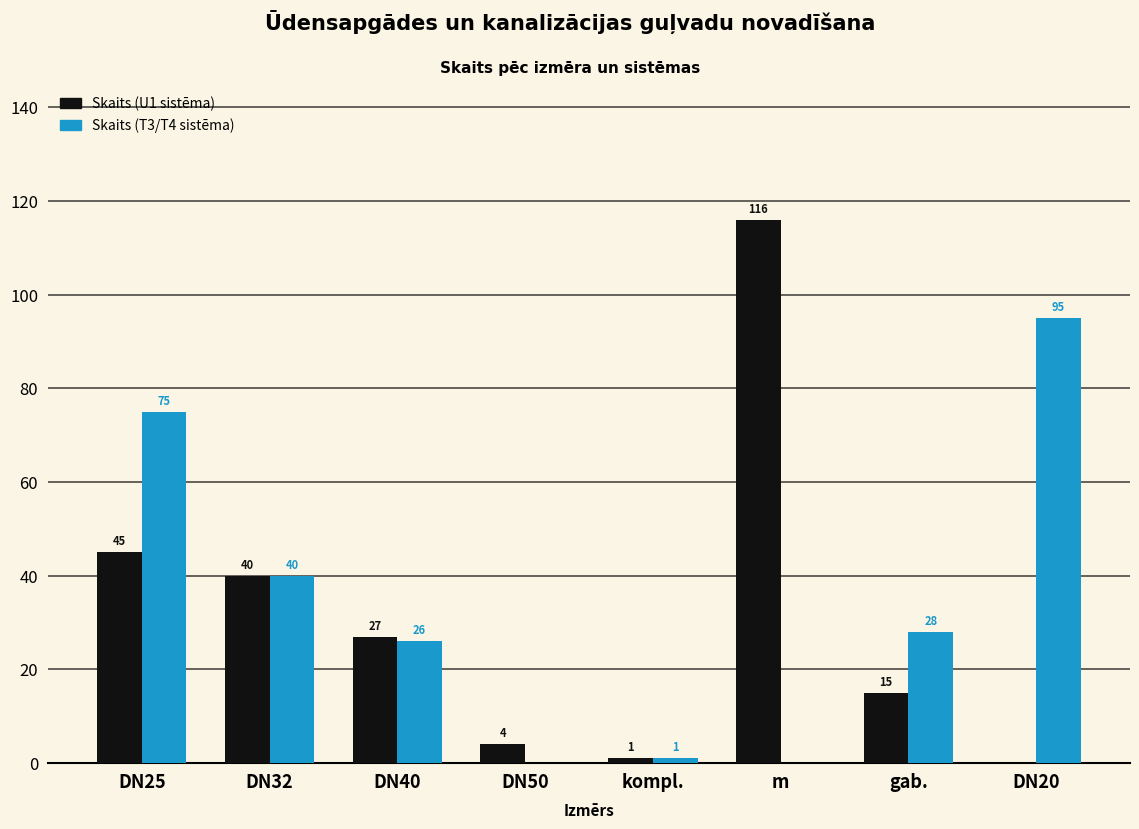

What is the maximum value for Skaits (U1 sistēma)?

116